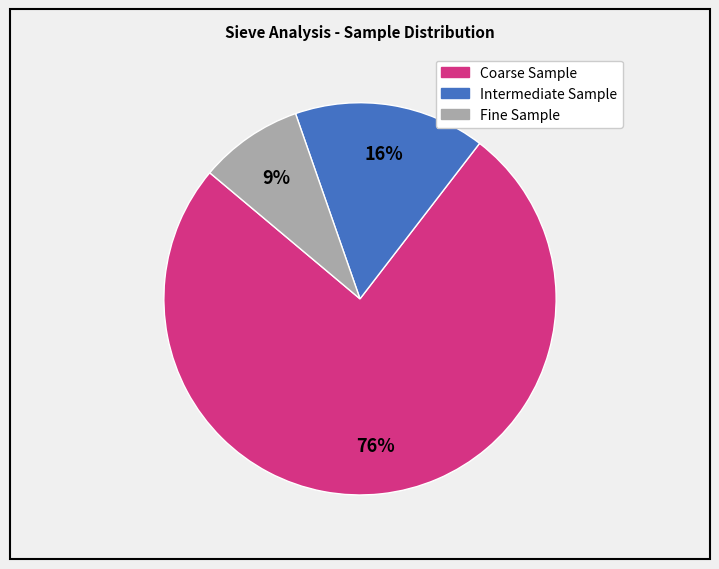

How many slices are in this pie chart?

3